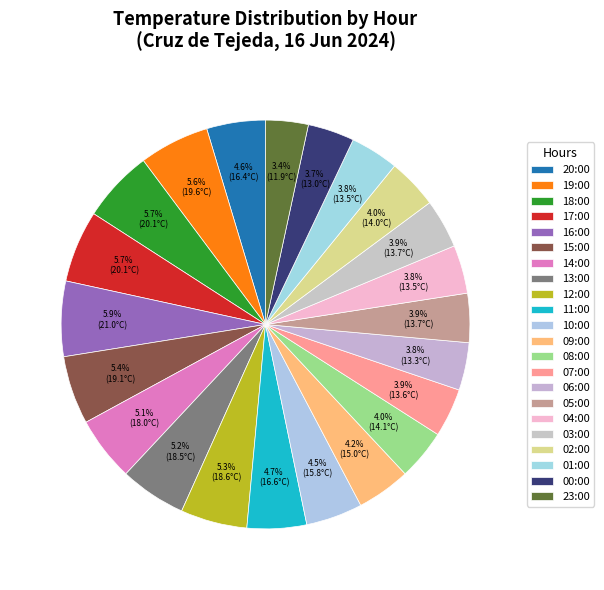

What percentage is the 12:00 slice, to the nearest percent?

5%